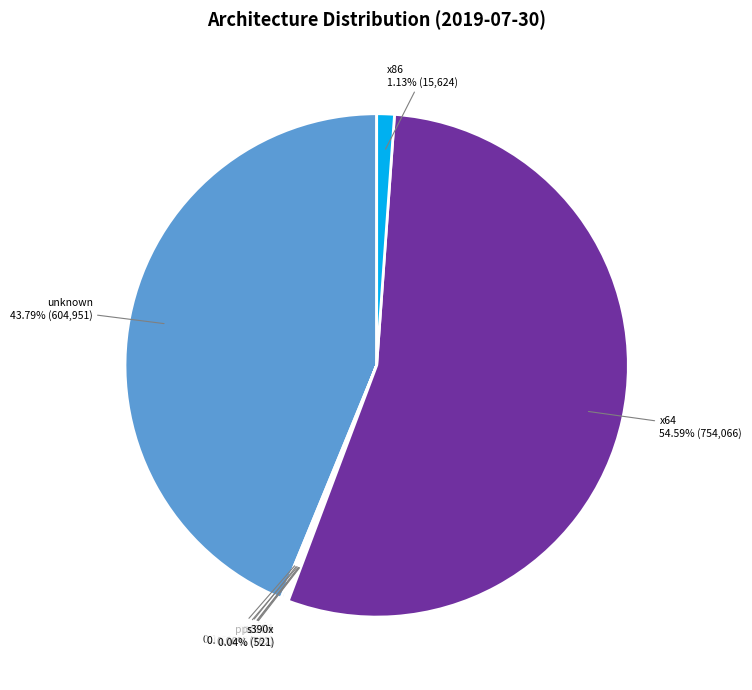

Which category has the biggest portion of the pie?

x64